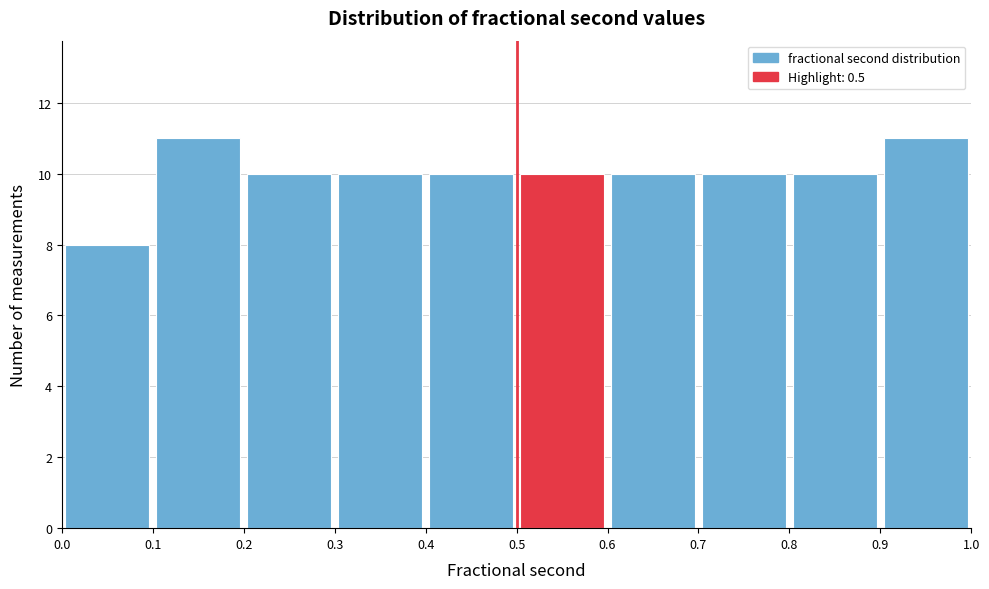

What is the height of the bar covering 0.9 to 1.0 on the x-axis? The values are not printed on the chart, so give them approximately, as read against the axis.

11